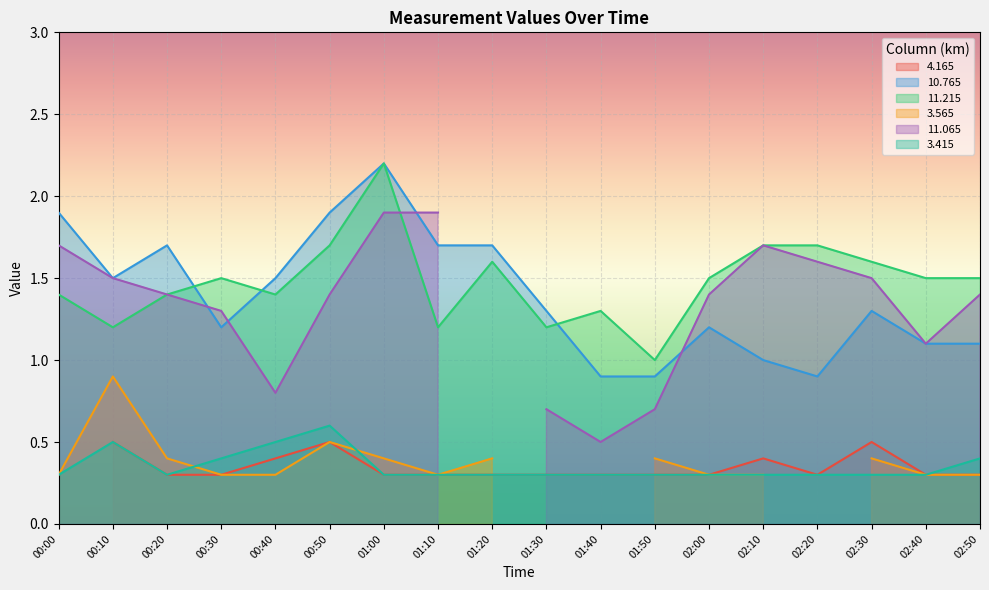

At which category does   3.415 reach its first local peak?

00:10